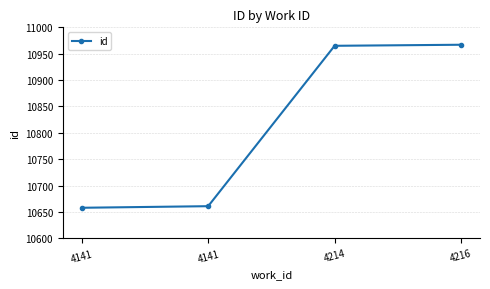

What is the change in value from 4141 to 4214?

+307